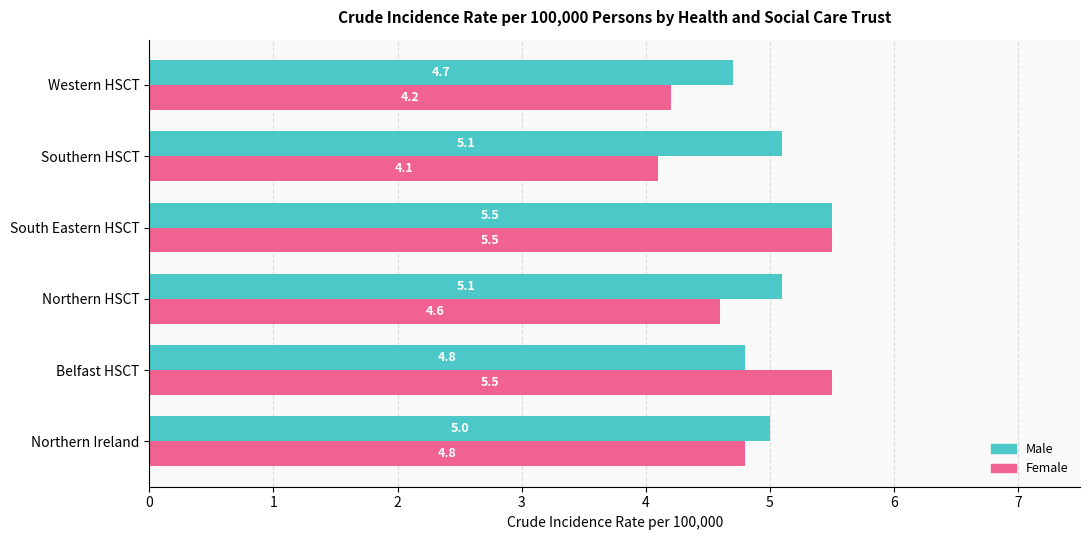

Which series has the largest total across all categories?

Male